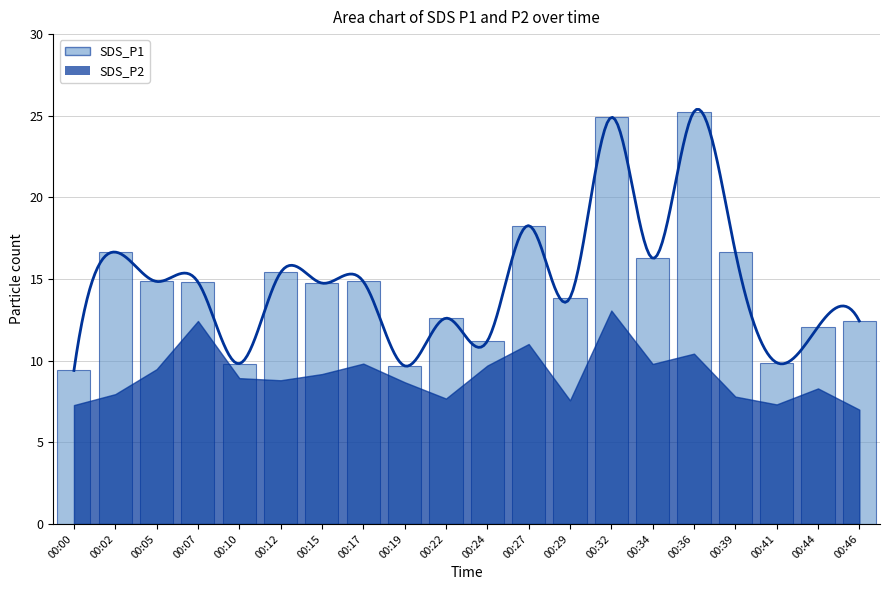

What is the sum of all values?

293.6